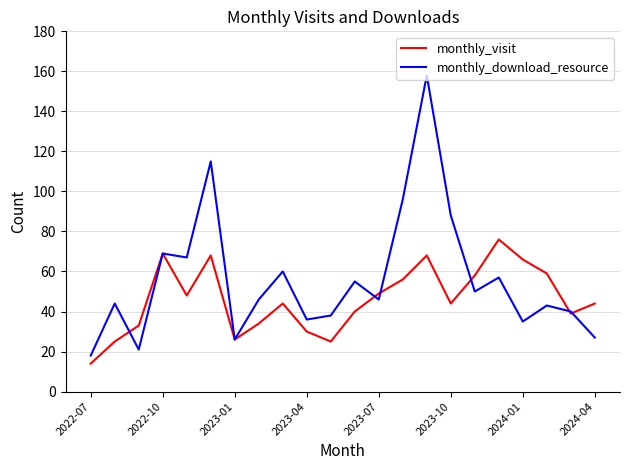

What is the minimum value for monthly_download_resource?

18